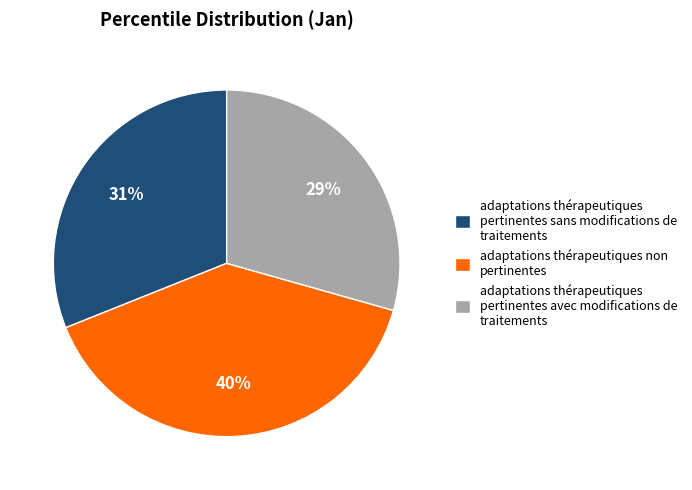

To the nearest percent, what is the average slice percentage?

33%